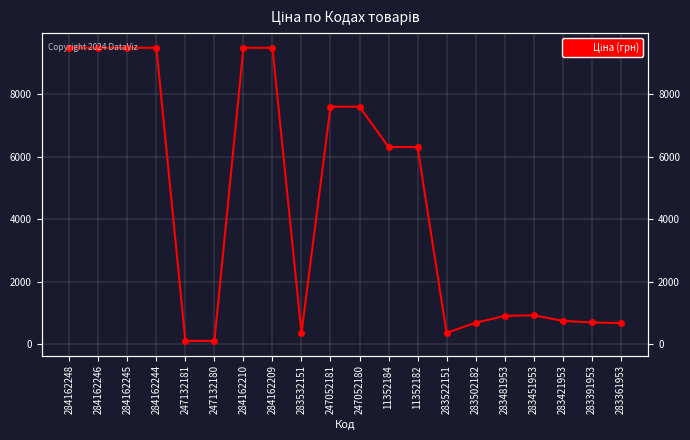

Reading right to left, extract all data points from this chart.

681.0	705.1	752.2	934.5	910.4	694.3	369.5	6308.8	6308.8	7596.5	7596.5	359.9	9480.1	9480.1	114.1	114.1	9480.1	9480.1	9480.1	9480.1